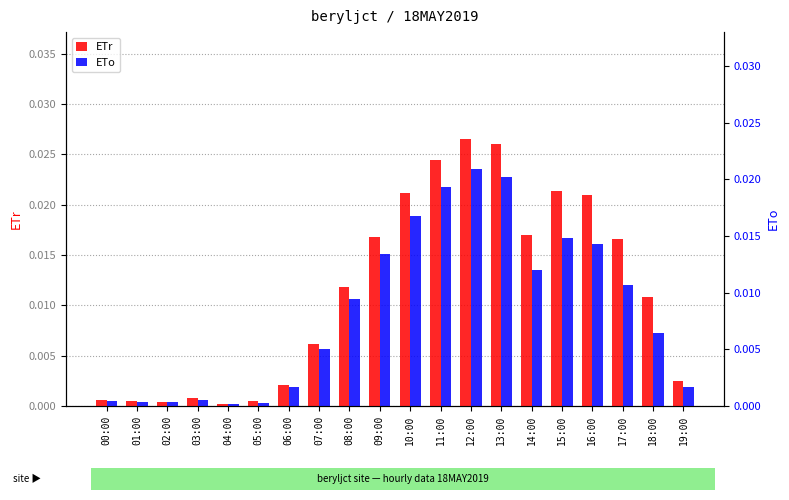

Rank the series by their maximum value, from highest to lowest.

ETr, ETo